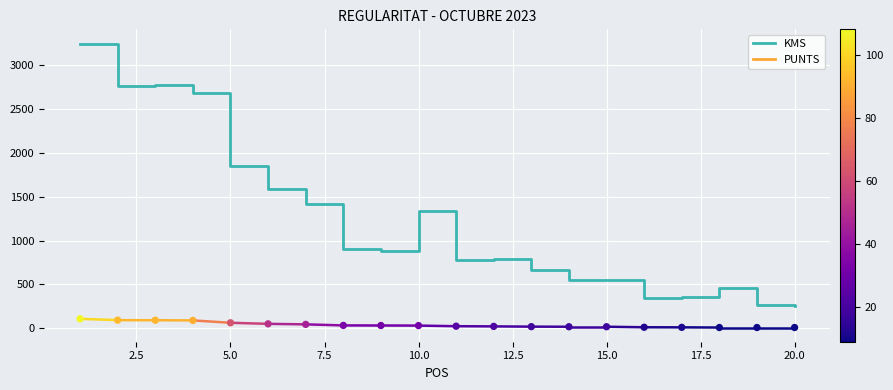

Which series has the largest total across all categories?

KMS